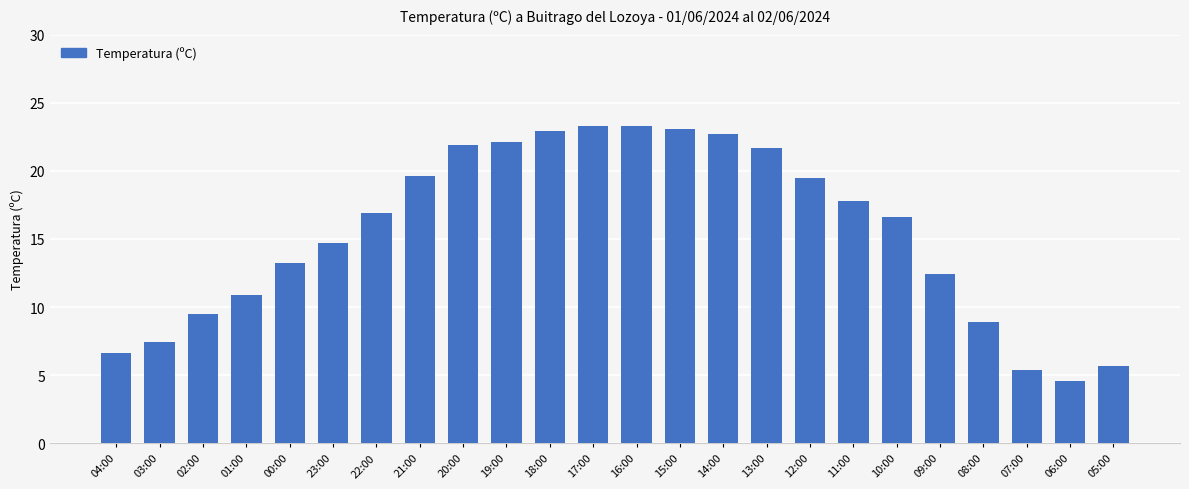

Where does the data first go above 16?

22:00